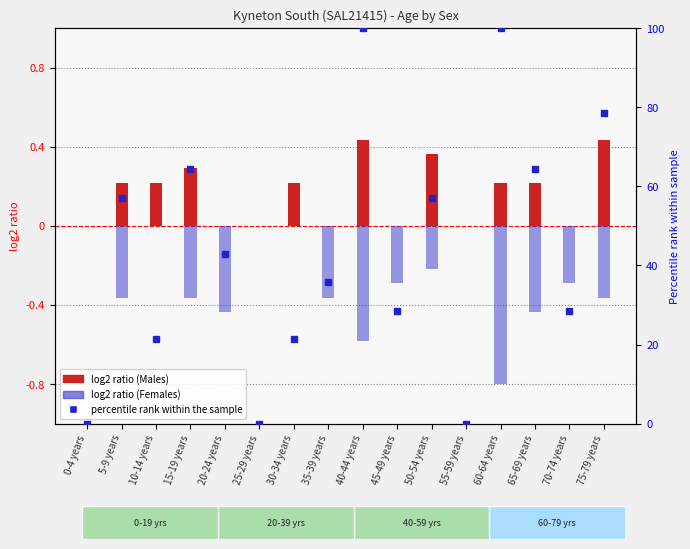

What position from the left is 40-44 years?

9